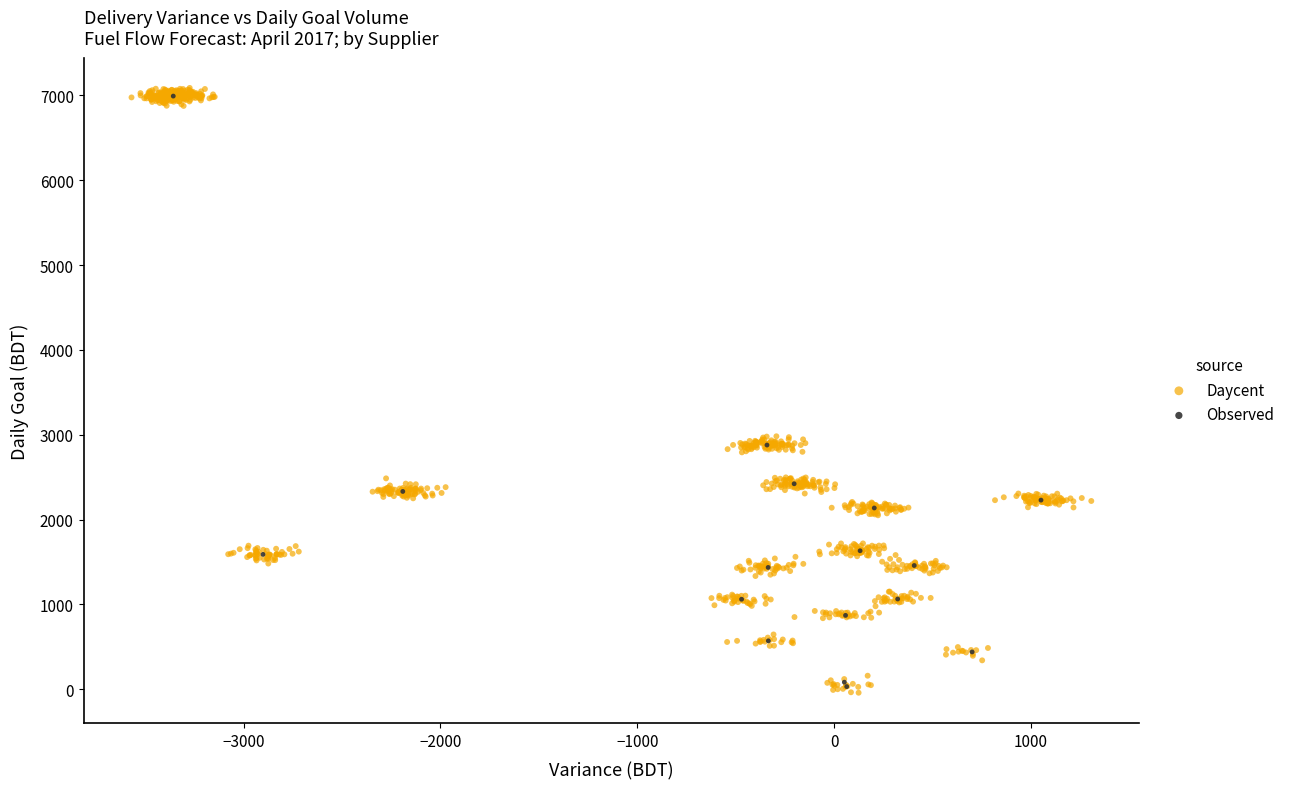

What are all the series names shown in the legend?

Daycent, Observed